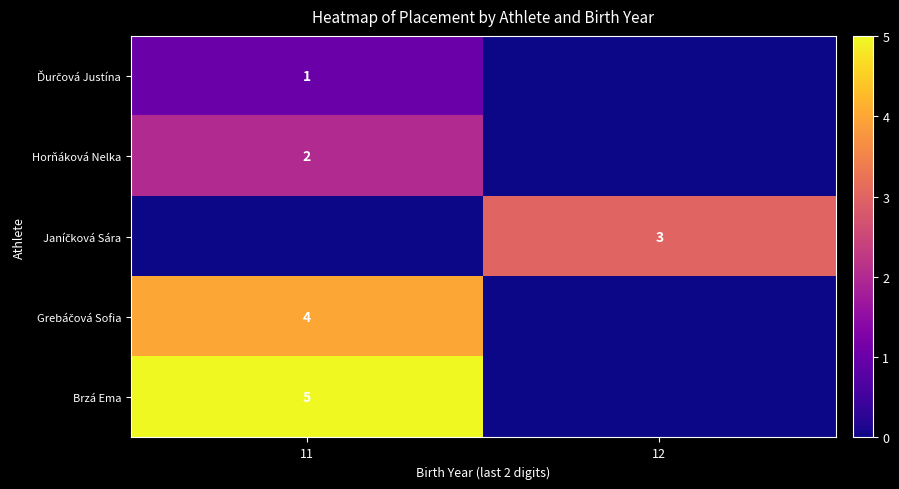

The Brzá Ema series shows 5 at 11. True or false?

True